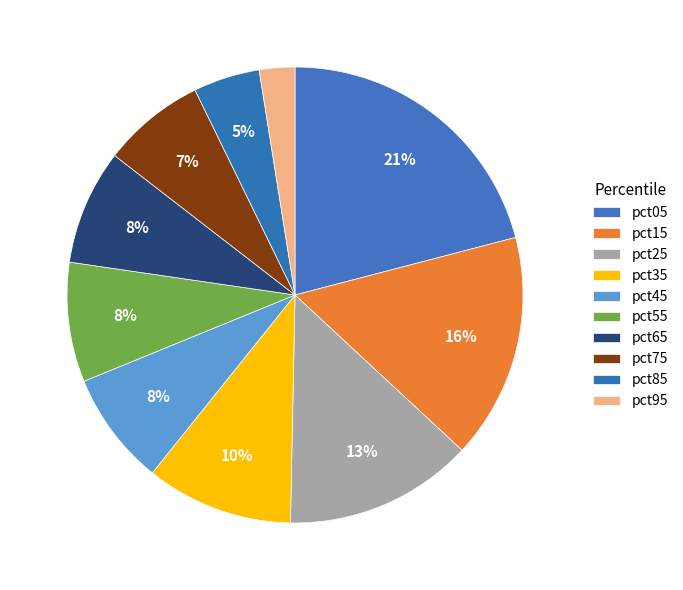

How many segments does this pie chart have?

10